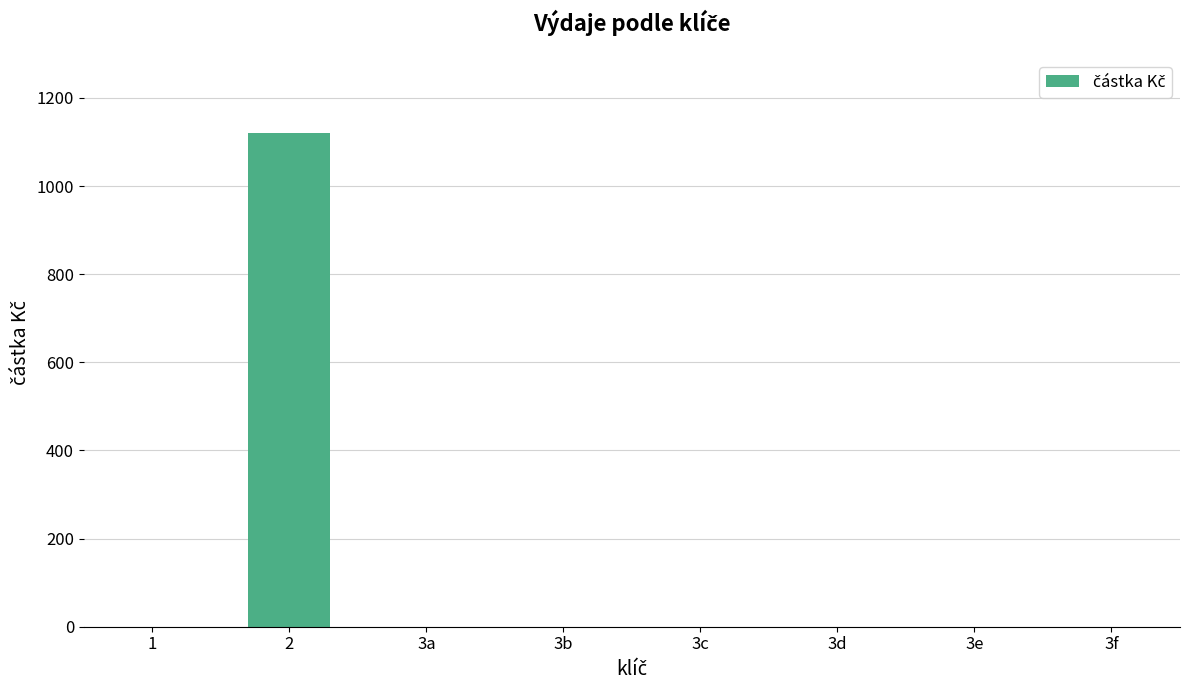

Reading right to left, list all the values displayed in this chart.

3f=0.0	3e=0.0	3d=0.0	3c=0.0	3b=0.0	3a=0.0	2=1120.3	1=0.0